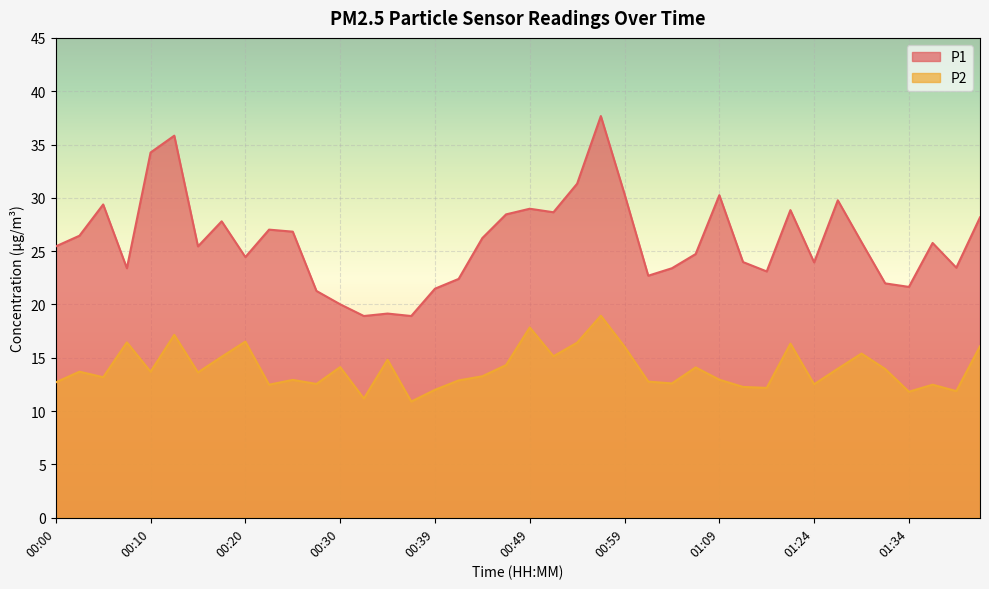

What are all the series names shown in the legend?

P1, P2